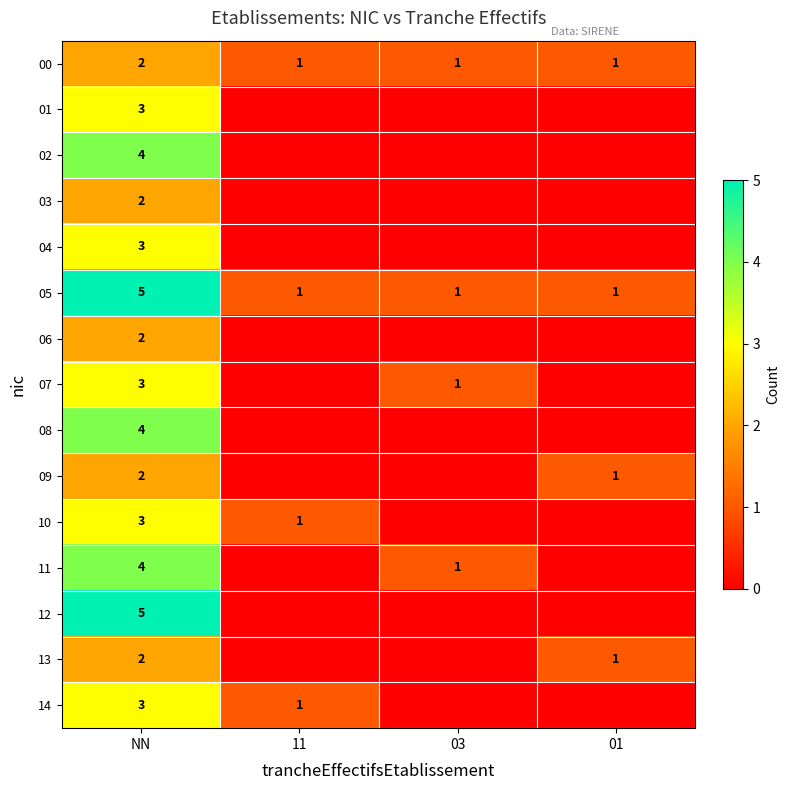

True or false: 00 has a value of 0 at 03.

False